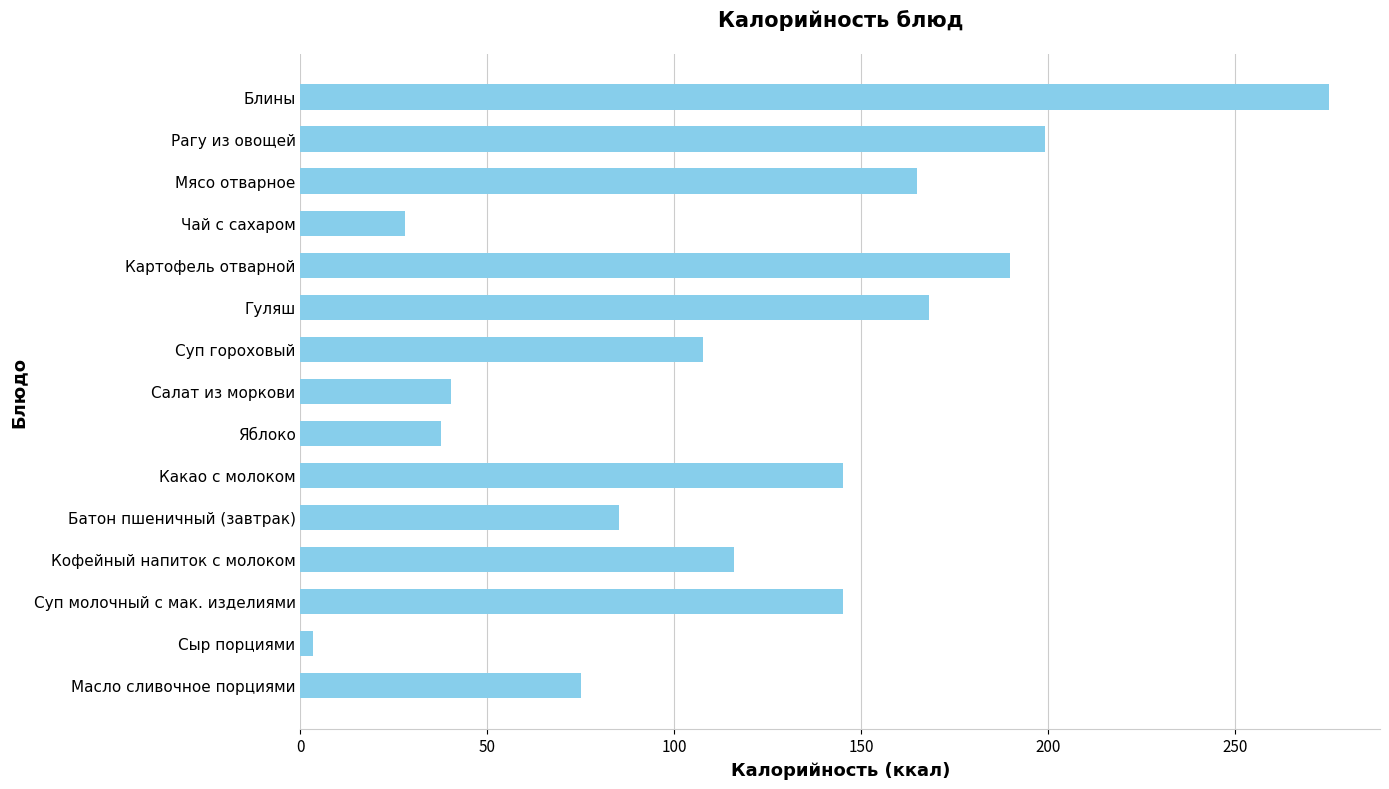

The chart shows a value of 165.0 at Мясо отварное. True or false?

True